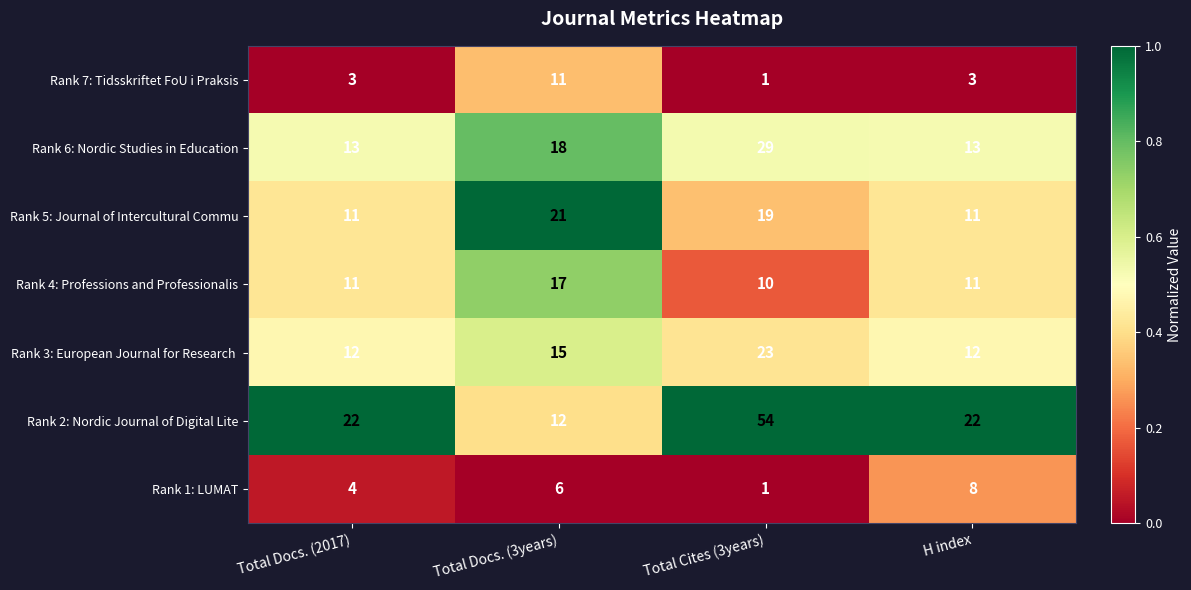

At which category is the sum across all series the highest?

Total Cites (3years)